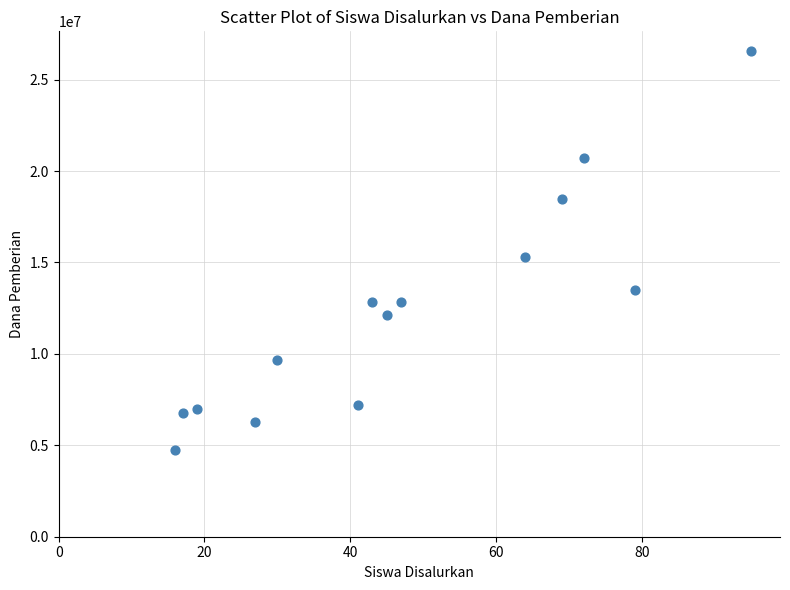

What is the range of X values (max minus min)?

79